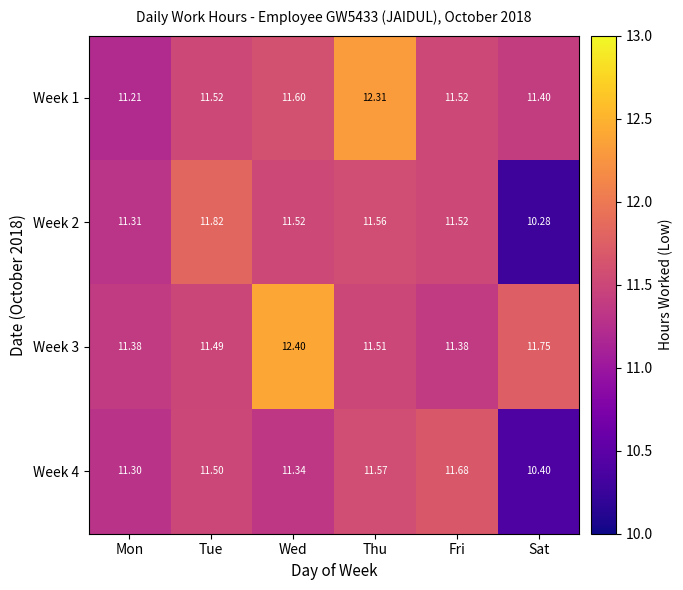

Where does the Week 4 series first go above 11?

Mon